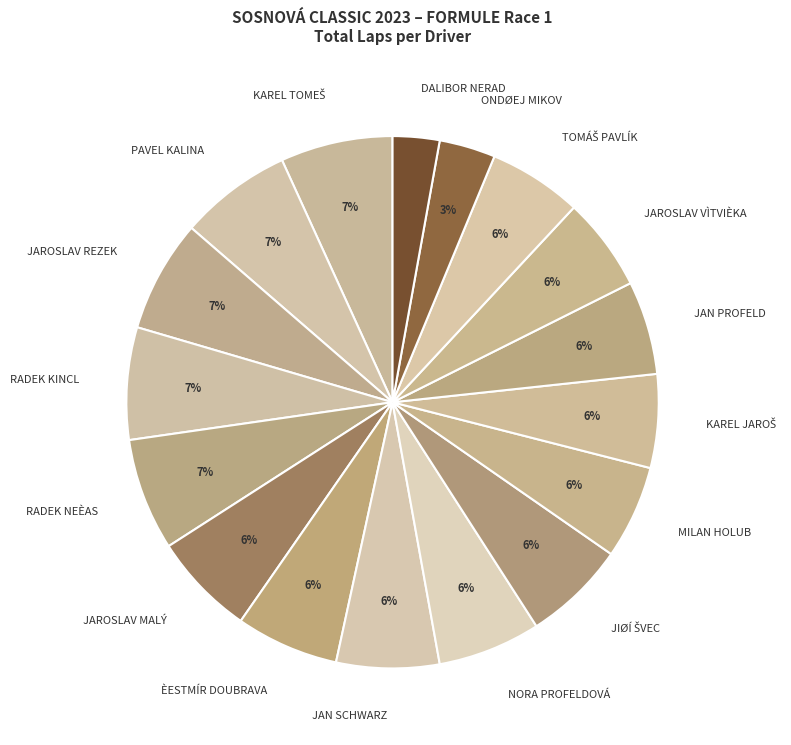

Is there any slice that represents more than half of the pie?

No